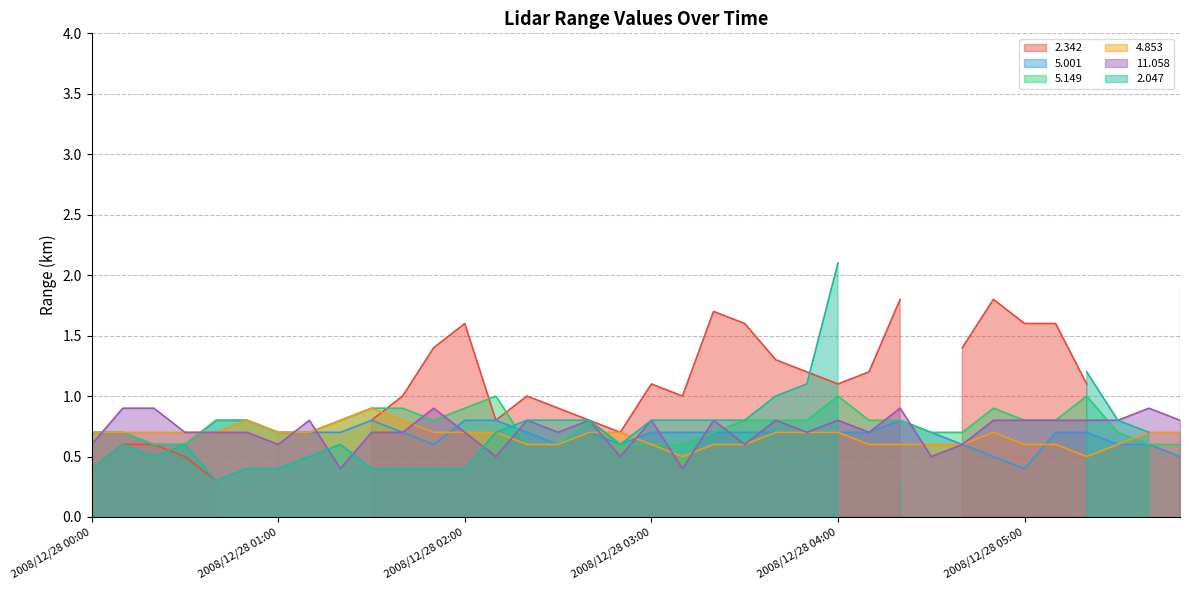

What is the label of the 14th point from the left?

2008/12/28 02:10